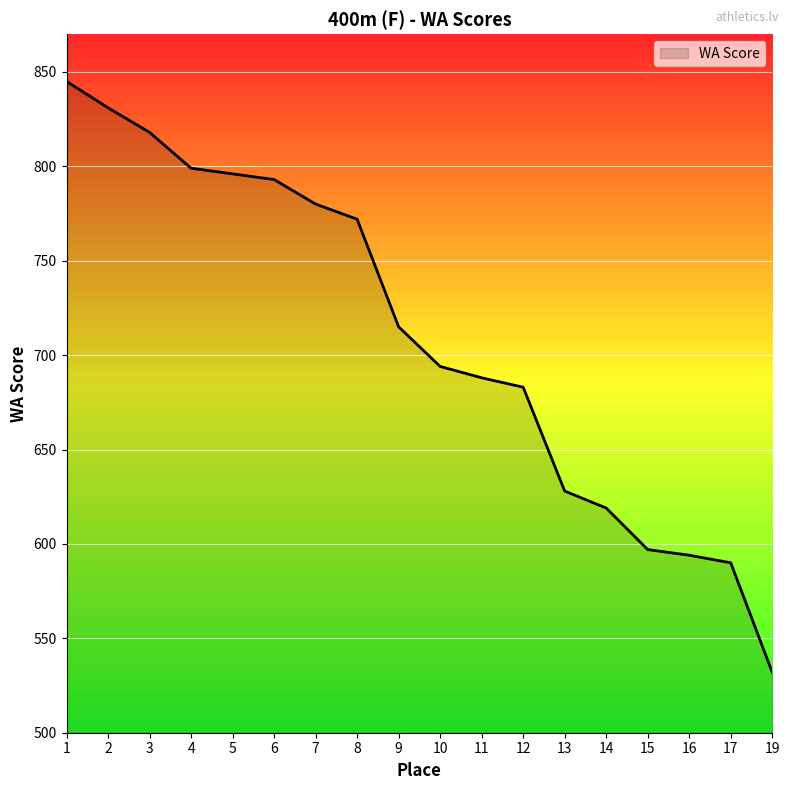

What is the difference between the values at 9 and 1?

130